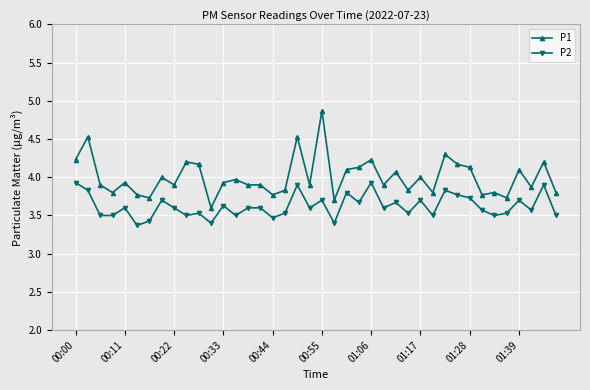

True or false: P2 has more than 0 points higher than both neighbors.

True